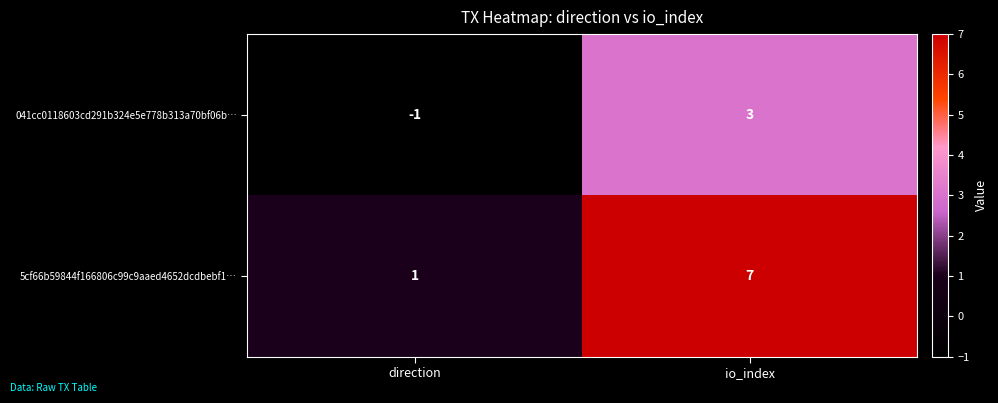

What is the sum of the 5cf66b59844f166806c99c9aaed4652dcdbebf1… values at direction and io_index?

8